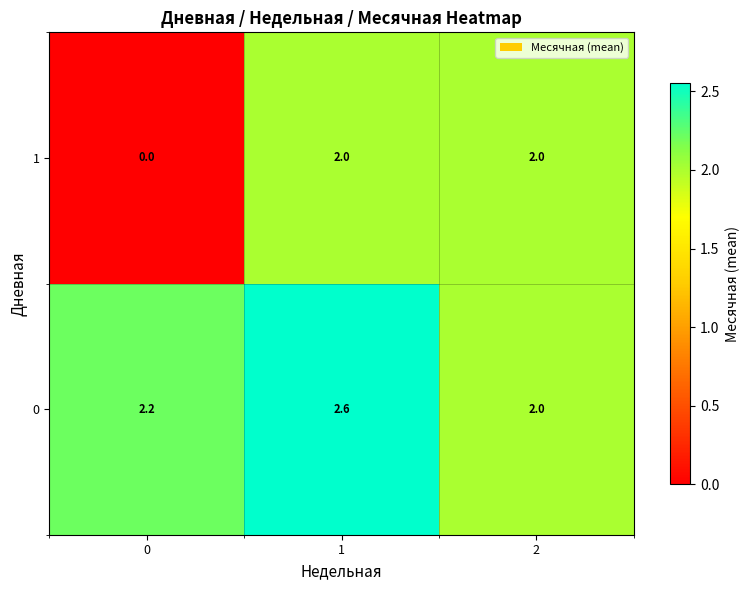

What is the total value across all series at 0?

2.2